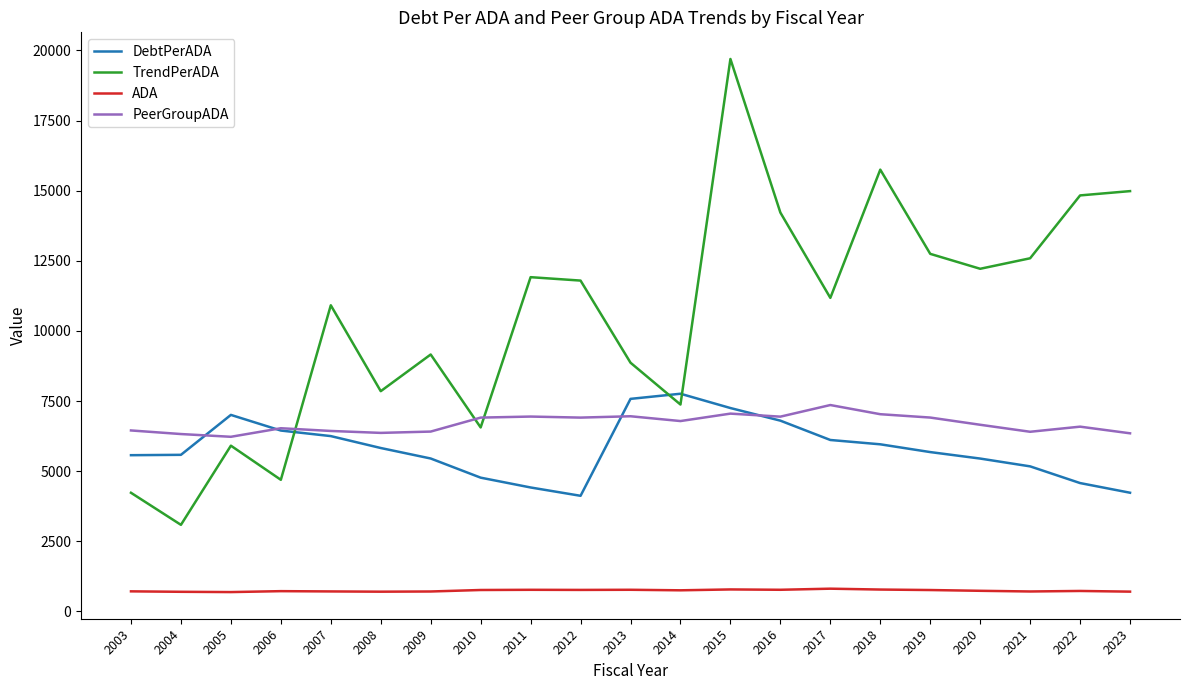

At 2022, list the series in order from largest to smallest.

TrendPerADA, PeerGroupADA, DebtPerADA, ADA